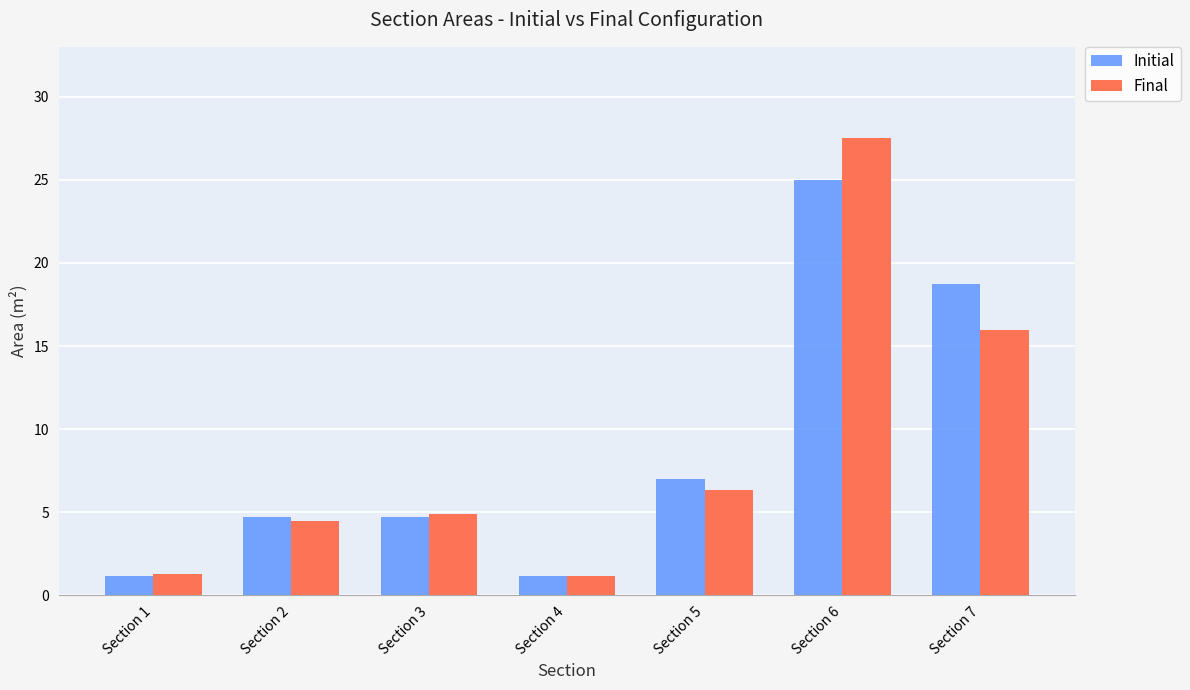

At which category is the sum across all series the highest?

Section 6